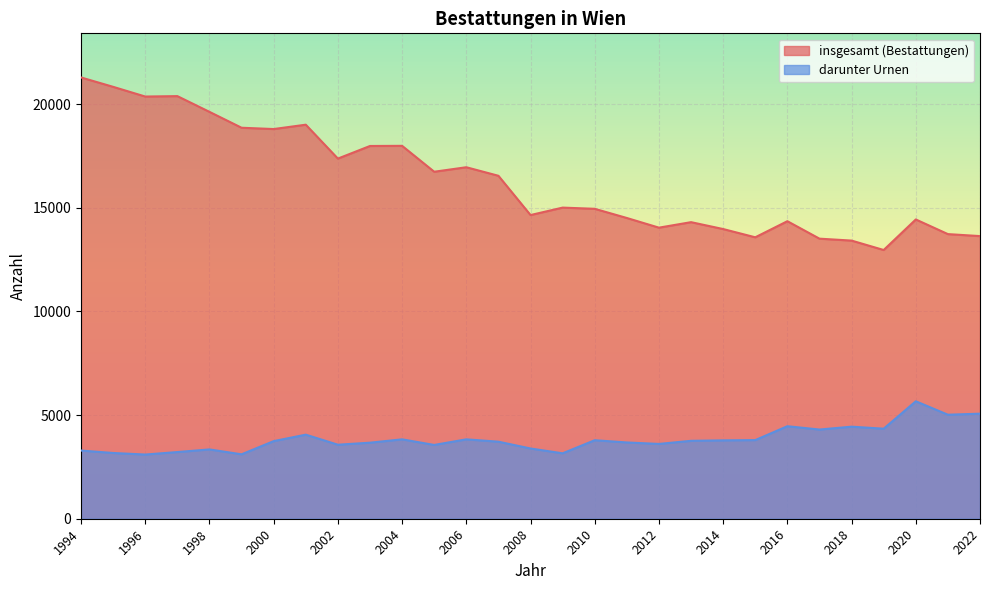

List the labels in order of darunter Urnen value, largest first.

2020, 2022, 2021, 2016, 2018, 2019, 2017, 2001, 2004, 2006, 2015, 2010, 2014, 2013, 2000, 2007, 2011, 2003, 2012, 2002, 2005, 2008, 1998, 1994, 1997, 1995, 2009, 1999, 1996